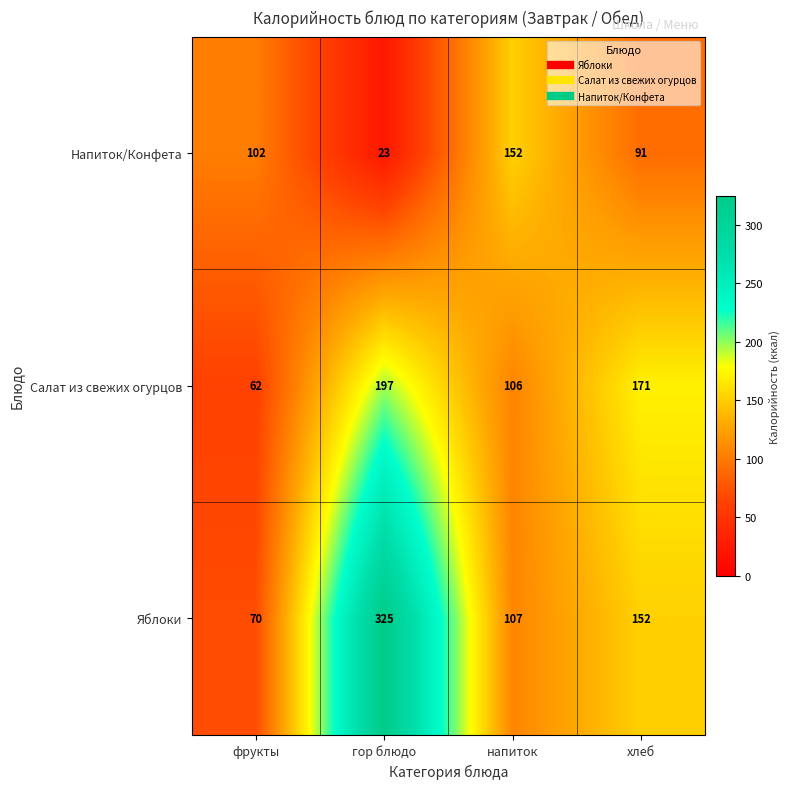

At which label is Салат из свежих огурцов closest to 129?

напиток